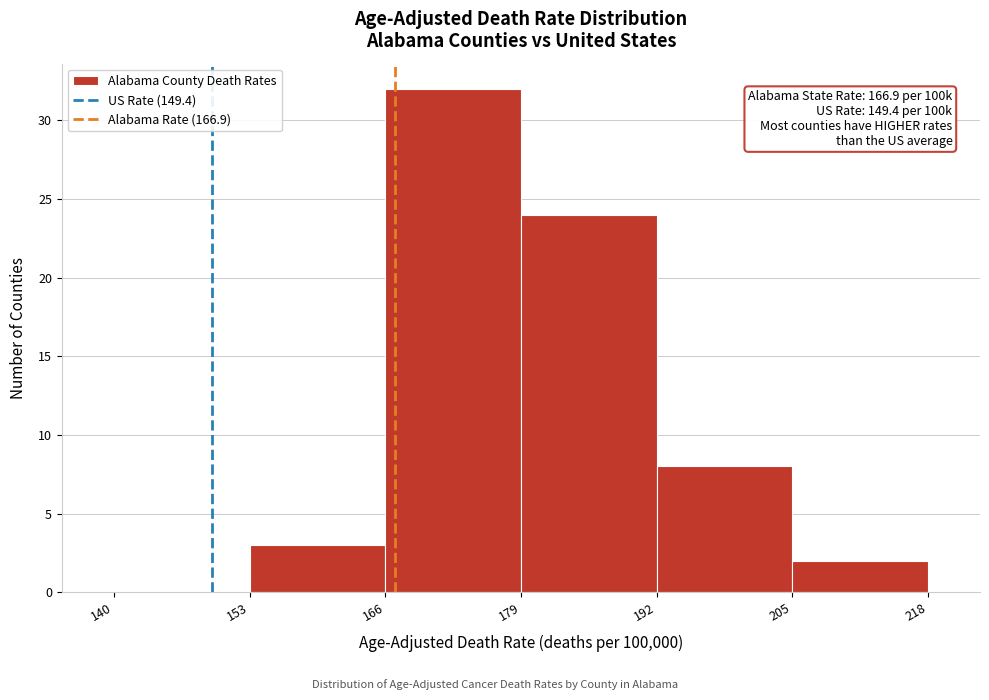

Over which range of the x-axis is the bar tallest?

166 to 179